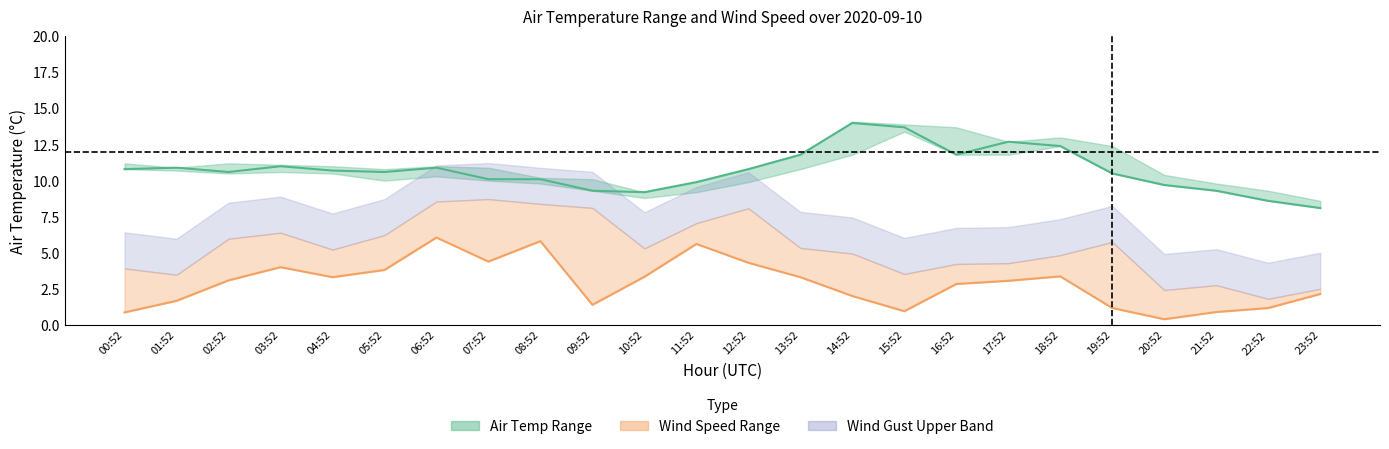

The Air Temp series shows 11.8 at 16:52. True or false?

True